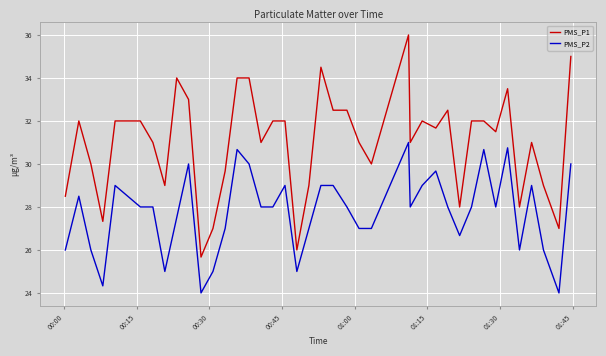

What is the greatest value displayed?

36.0